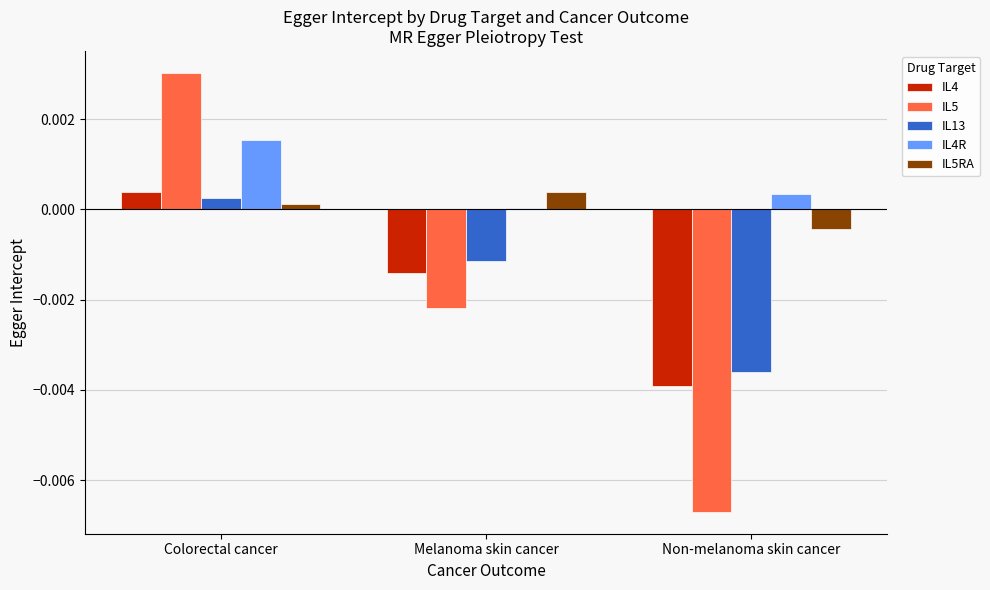

What is the label of the 3rd bar from the left?

Non-melanoma skin cancer